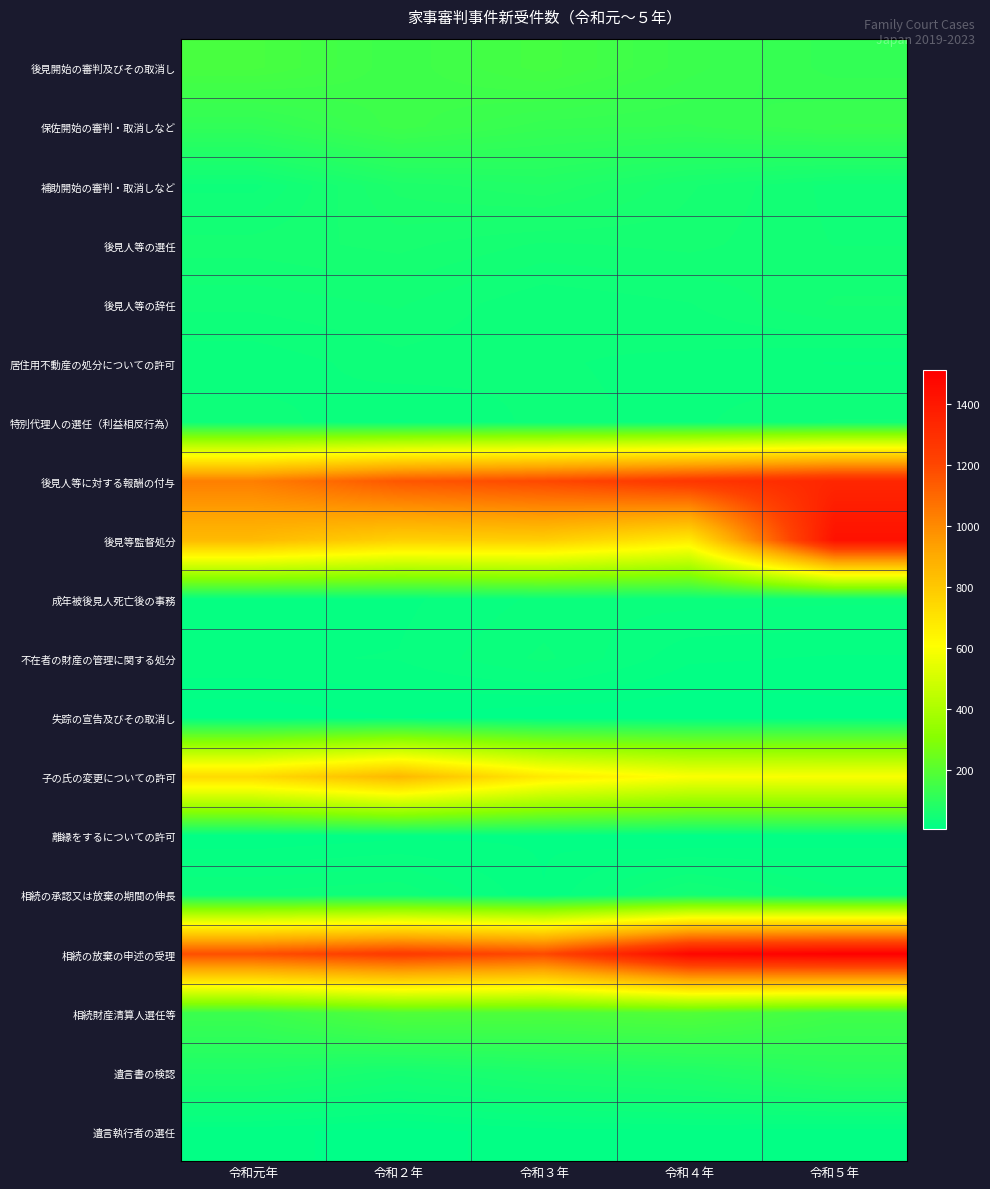

At 令和４年, list the series in order from largest to smallest.

相続の放棄の申述の受理, 後見人等に対する報酬の付与, 後見等監督処分, 子の氏の変更についての許可, 相続財産清算人選任等, 後見開始の審判及びその取消し, 保佐開始の審判・取消しなど, 遺言書の検認, 補助開始の審判・取消しなど, 後見人等の選任, 相続の承認又は放棄の期間の伸長, 後見人等の辞任, 居住用不動産の処分についての許可, 特別代理人の選任（利益相反行為）, 成年被後見人死亡後の事務, 不在者の財産の管理に関する処分, 遺言執行者の選任, 離縁をするについての許可, 失踪の宣告及びその取消し